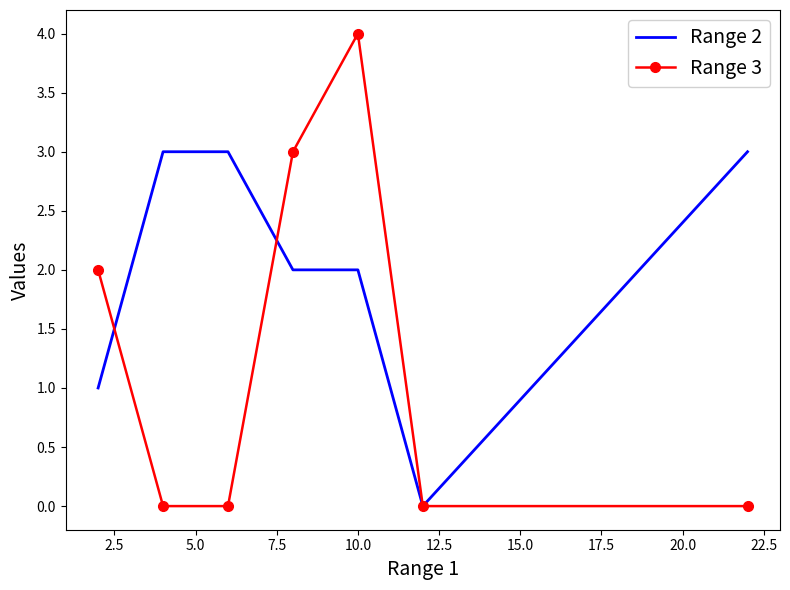

Reading left to right, extract all data points from this chart.

Range 2: 1	3	3	2	2	0	3
Range 3: 2	0	0	3	4	0	0